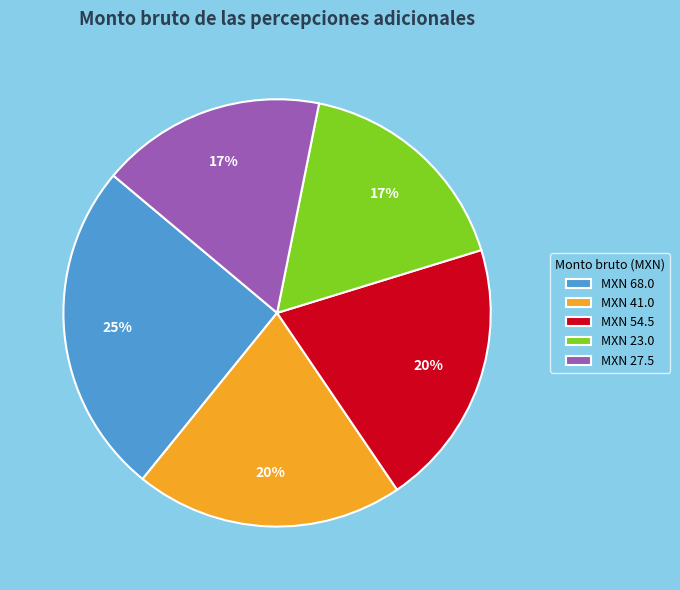

True or false: MXN 68.0 accounts for 25% of the total.

True